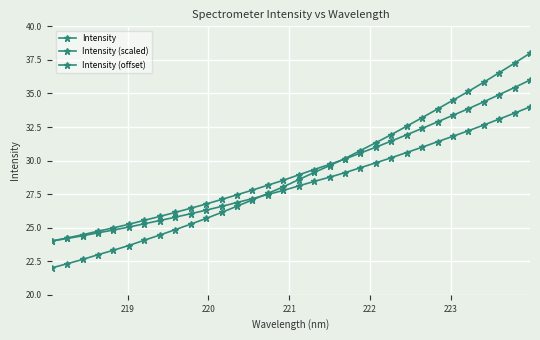

Rank the series by their average value, from lowest to highest.

Intensity (offset), Intensity, Intensity (scaled)